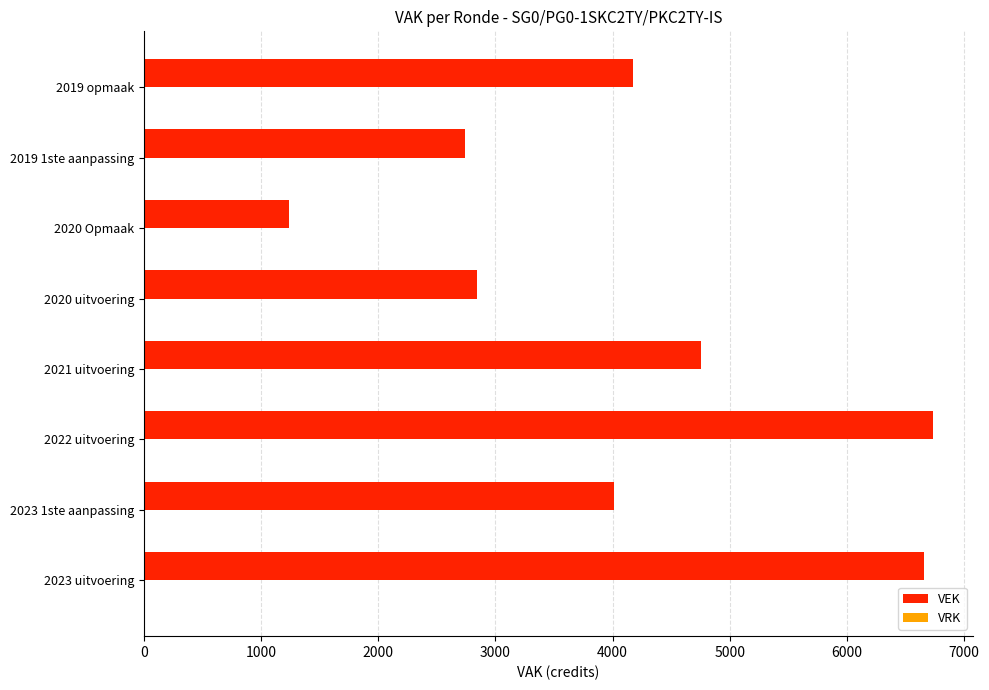

What is the greatest value displayed?

6739